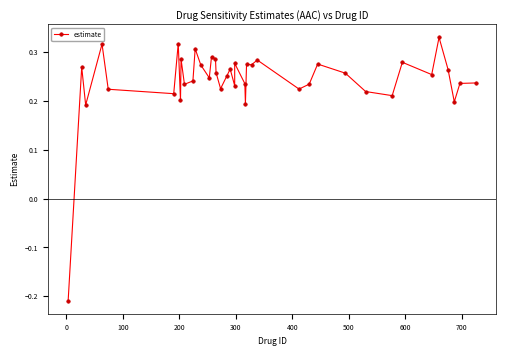

What is the average value?

0.2